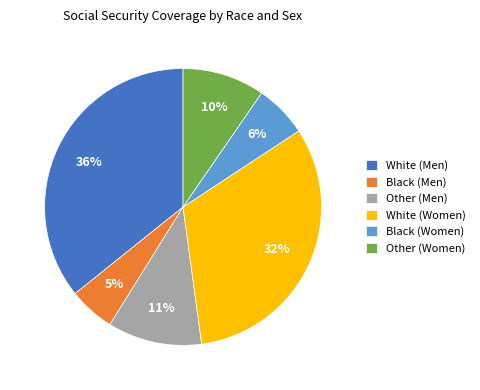

Is it true that Other (Women) is 1% of the pie?

False